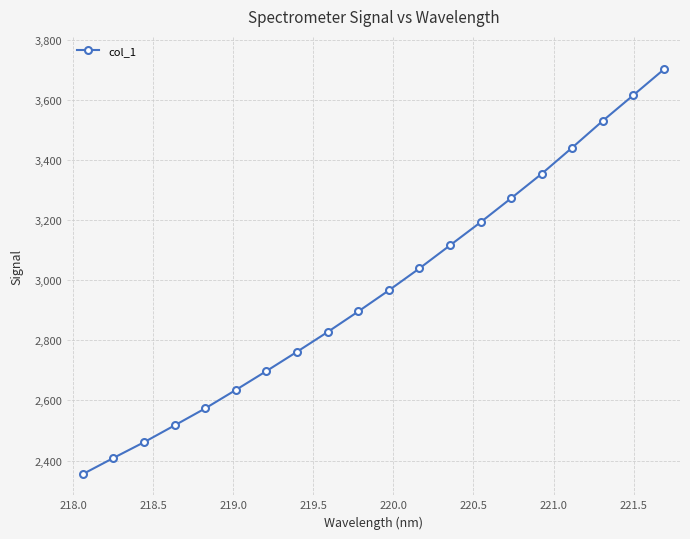

What is the value of the 15th point from the left?

3272.6